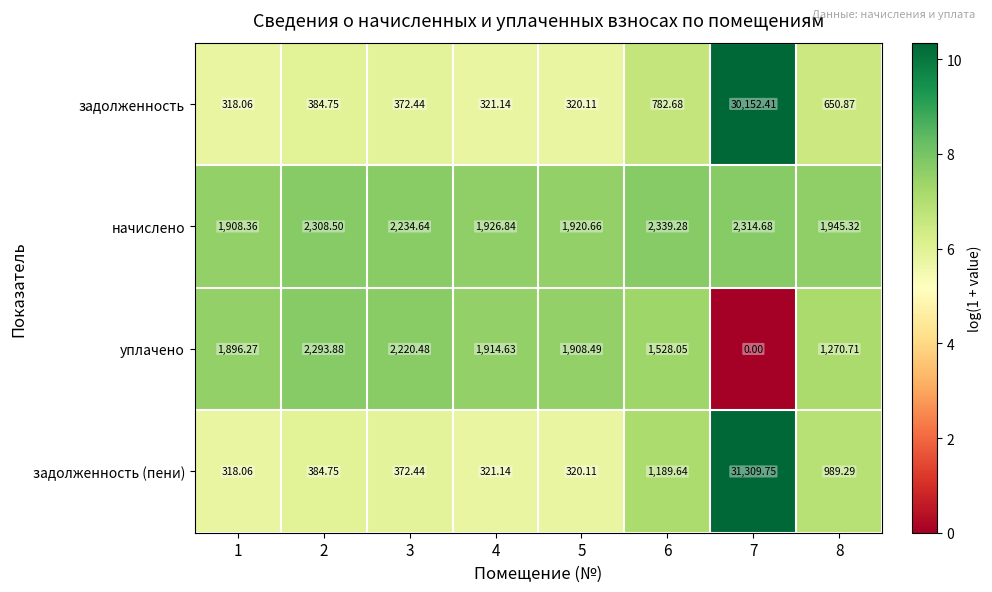

Which series has the widest spread of values?

задолженность (пени)